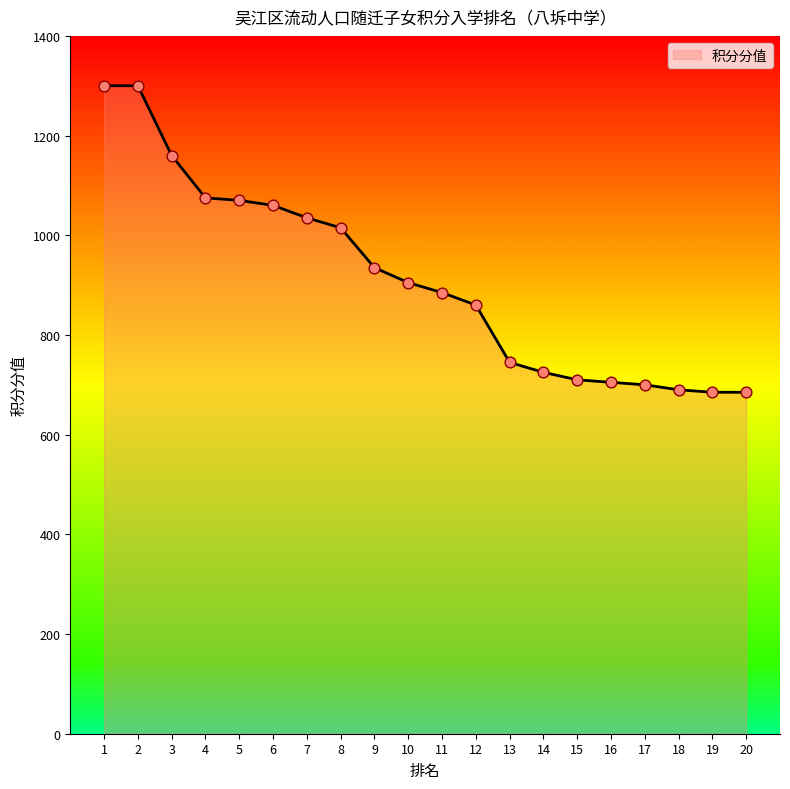

Which has a higher value, 1 or 11?

1